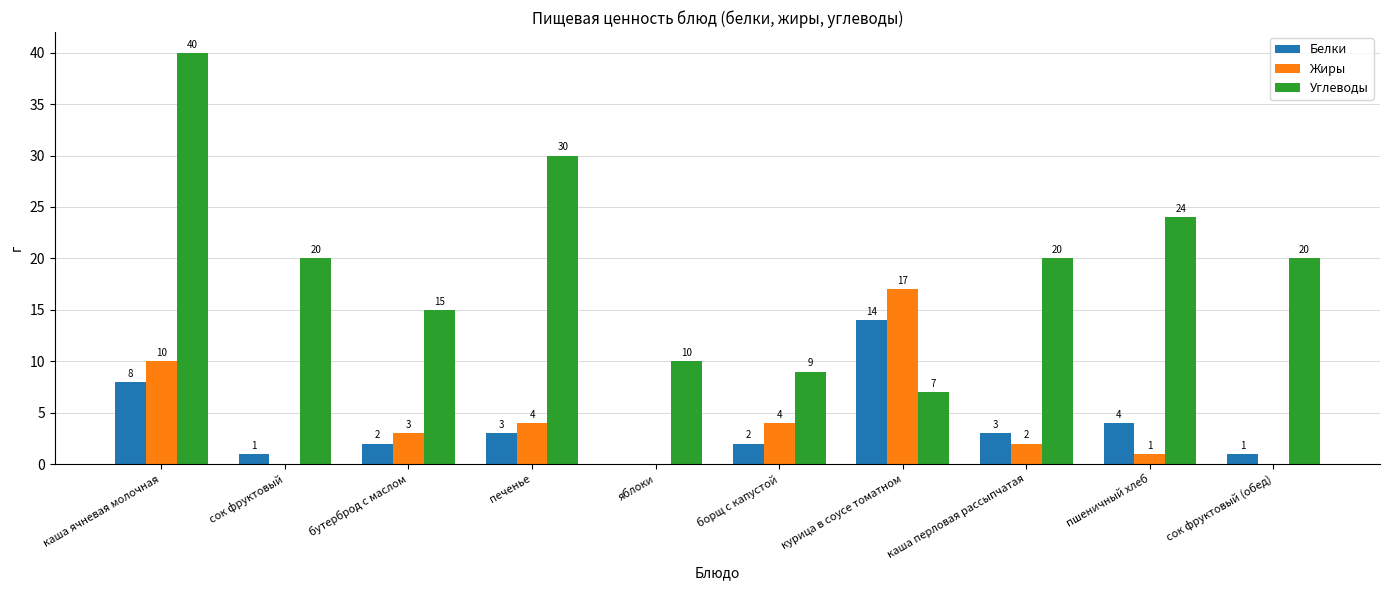

What are all the series names shown in the legend?

Белки, Жиры, Углеводы